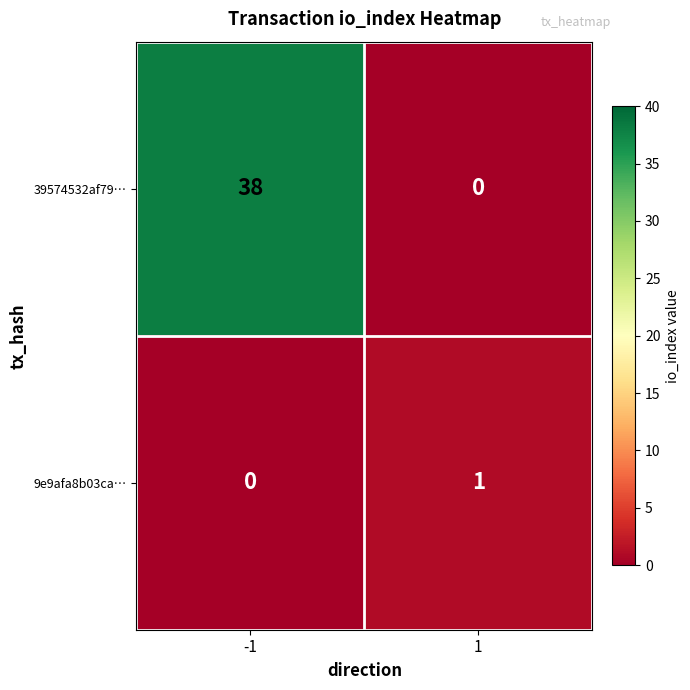

What is the sum of all 39574532af79… values?

38